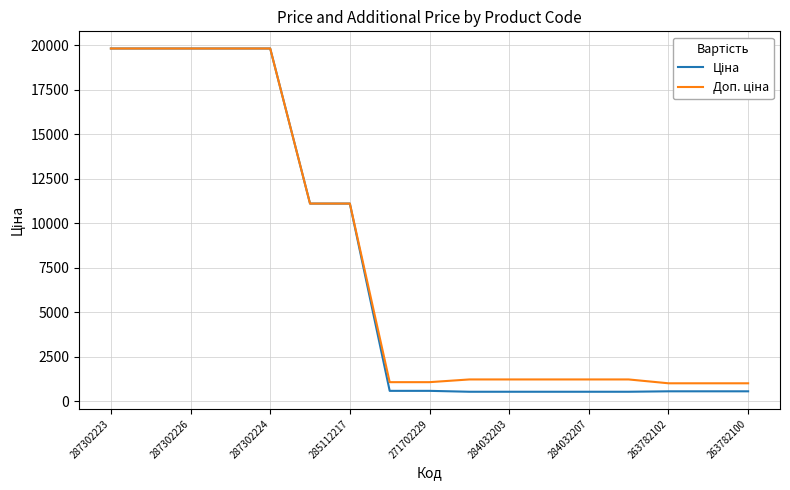

What is the total value across all series at 284032207?

1762.6